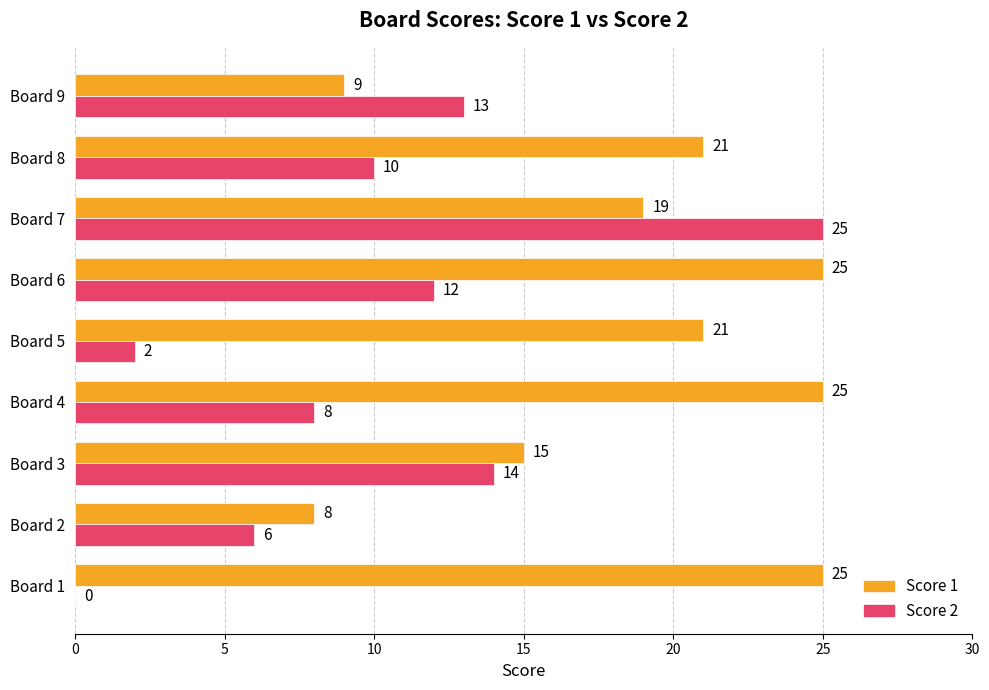

What is the maximum value shown in the chart?

25